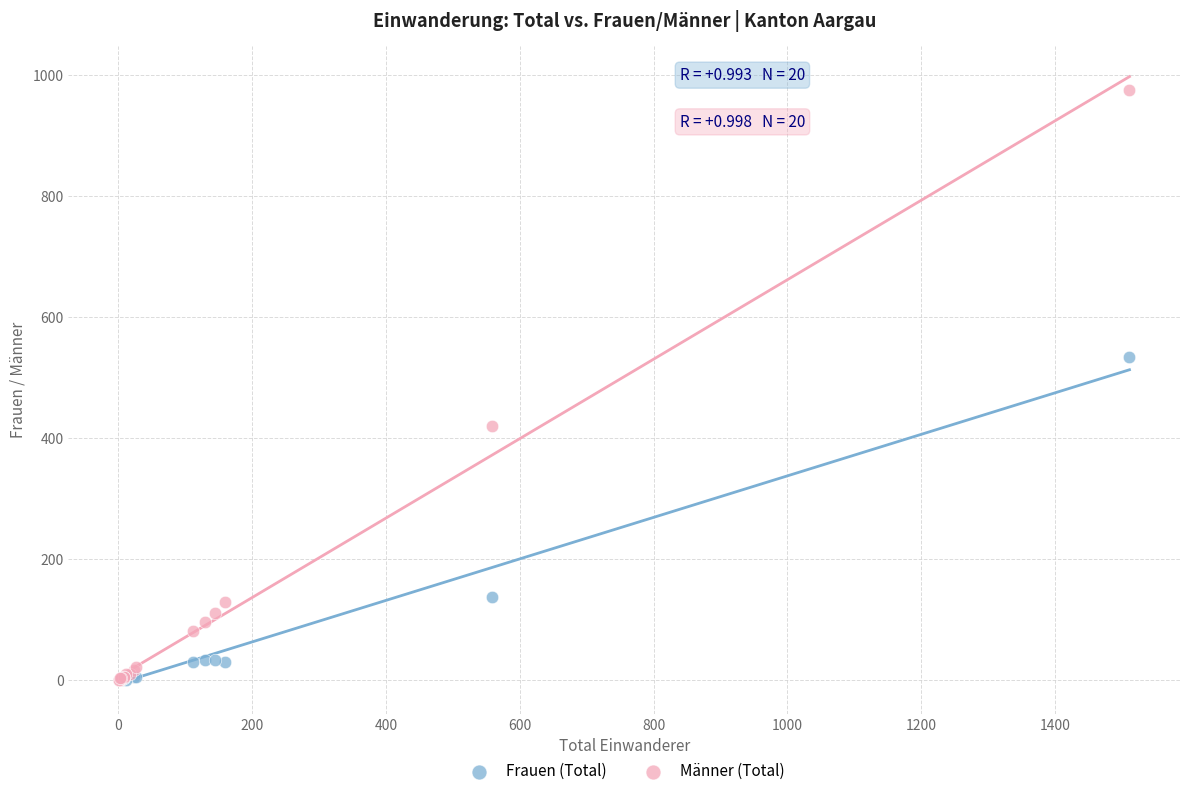

Which series has the widest spread of Y values?

Männer (Total)